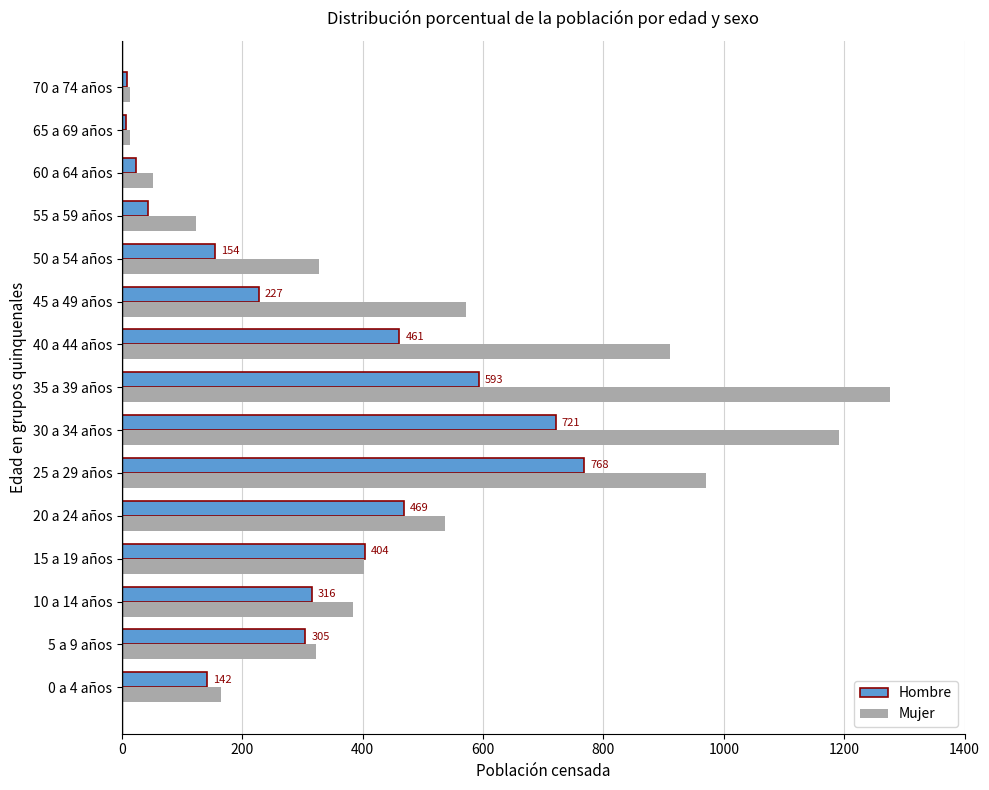

Is the value of Mujer at 35 a 39 años greater than the value of Hombre at 45 a 49 años?

Yes